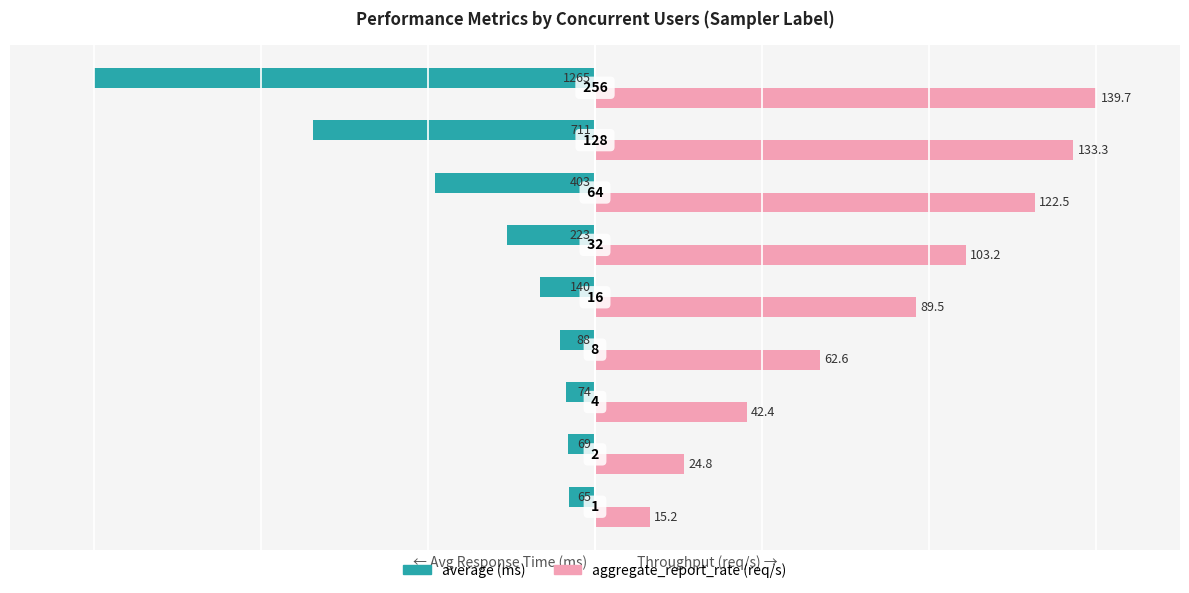

How many series are shown in this chart?

2